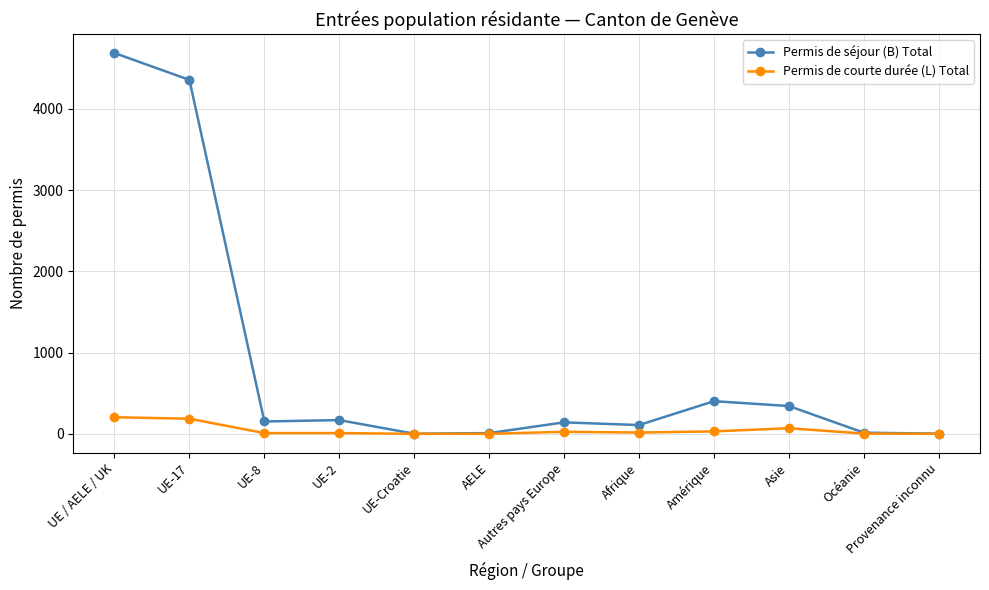

What is the label of the 5th point from the left?

UE-Croatie